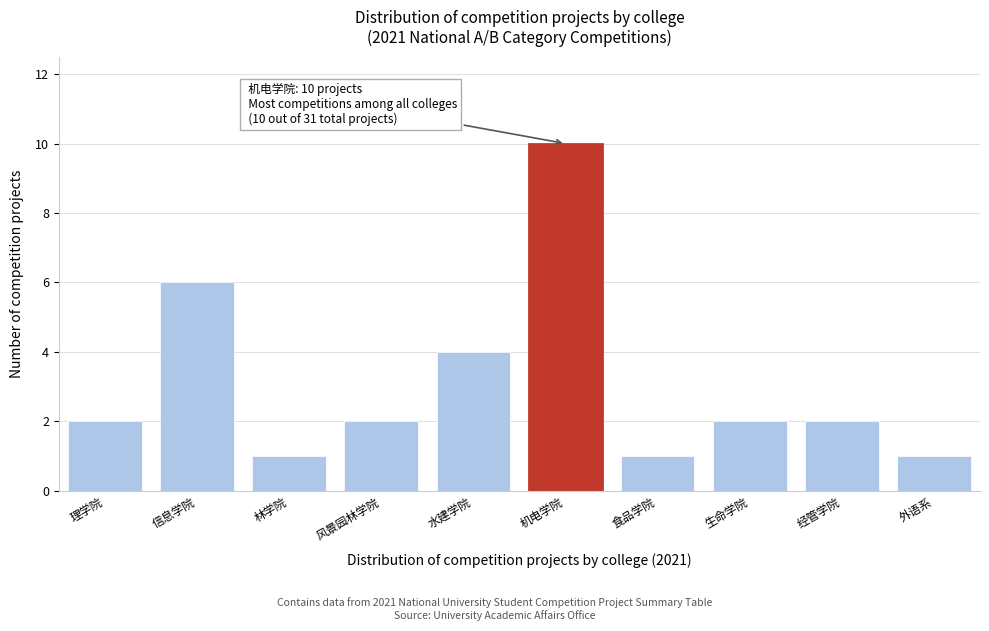

Reading right to left, extract all data points from this chart.

1	2	2	1	10	4	2	1	6	2